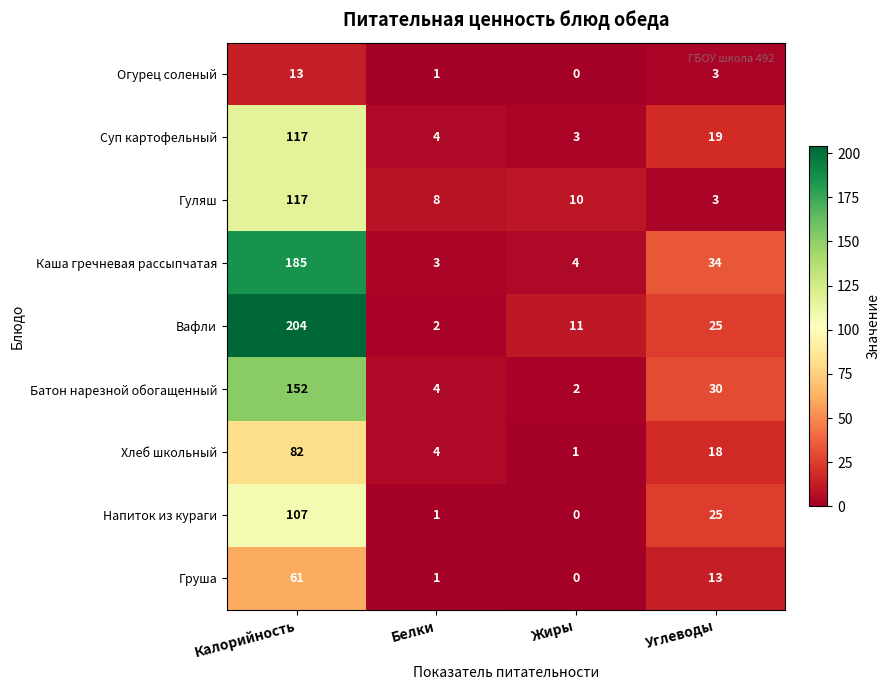

The Огурец соленый series shows 1 at Белки. True or false?

True